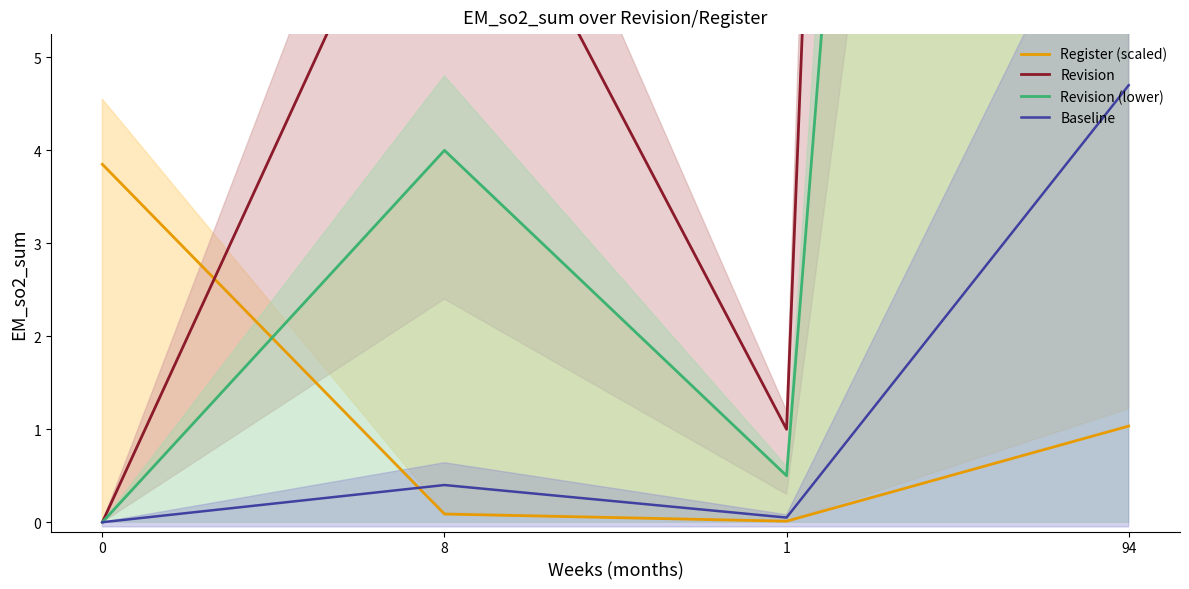

Reading left to right, list all the values displayed in this chart.

Register (scaled): 0=3.9	8=0.1	1=0.0	94=1.0
Revision: 0=0.0	8=8.0	1=1.0	94=94.0
Revision (lower): 0=0.0	8=4.0	1=0.5	94=47.0
Baseline: 0=0.0	8=0.4	1=0.1	94=4.7